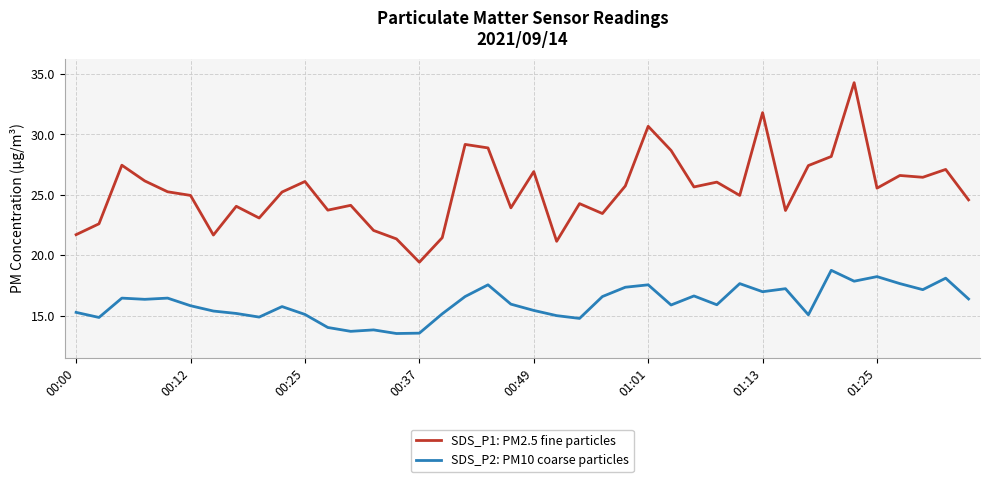

What are all the series names shown in the legend?

SDS_P1: PM2.5 fine particles, SDS_P2: PM10 coarse particles